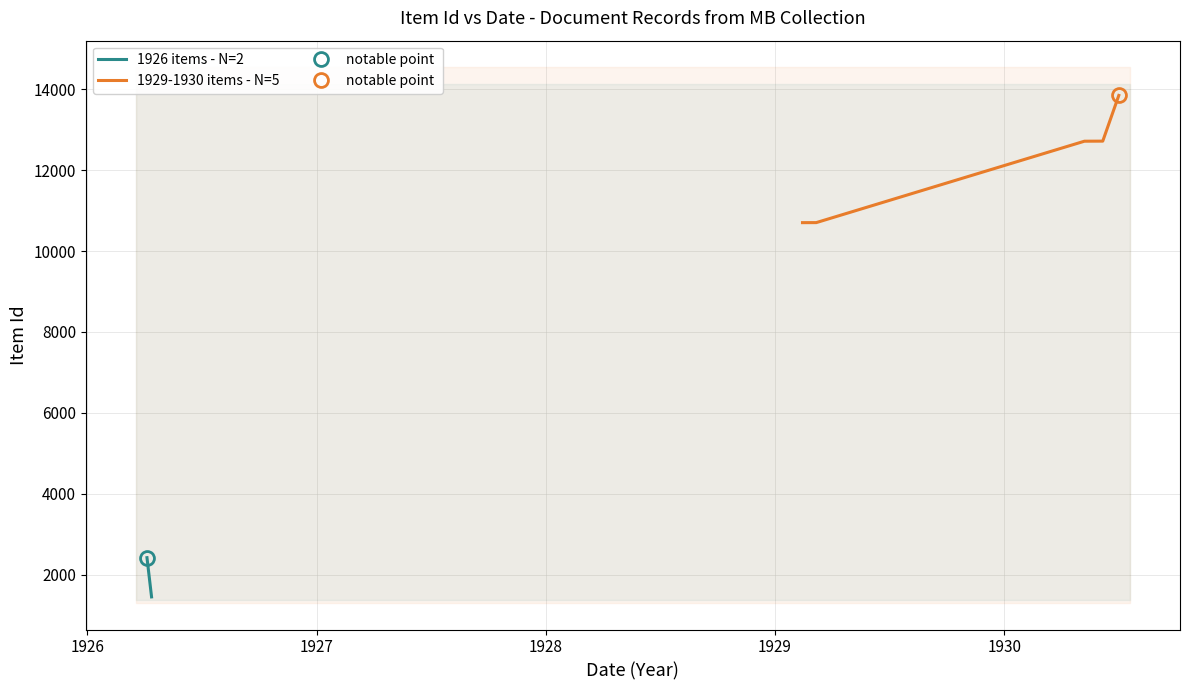

What is the sum of all values?

64558